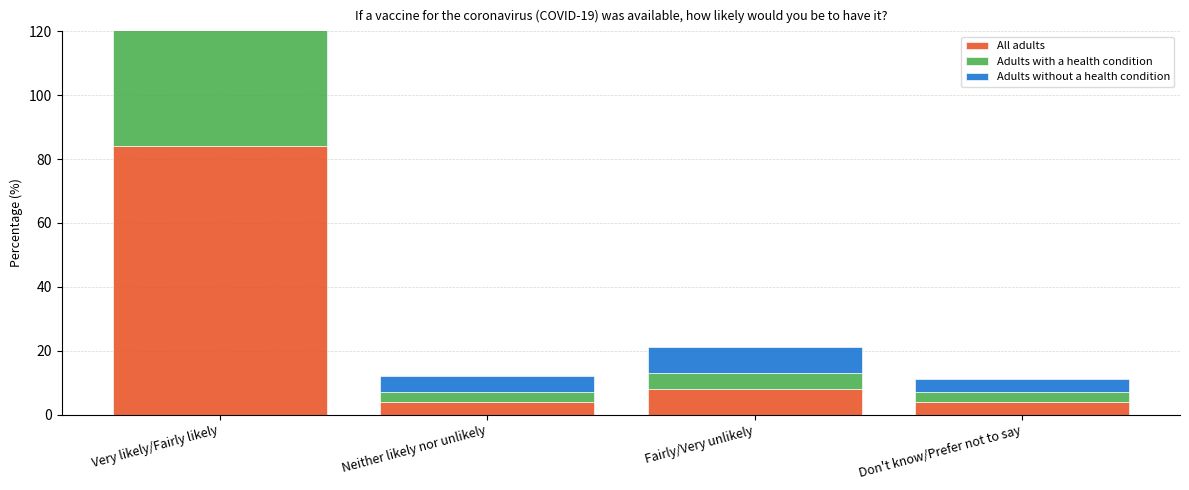

What is the sum of all Adults with a health condition values?

100